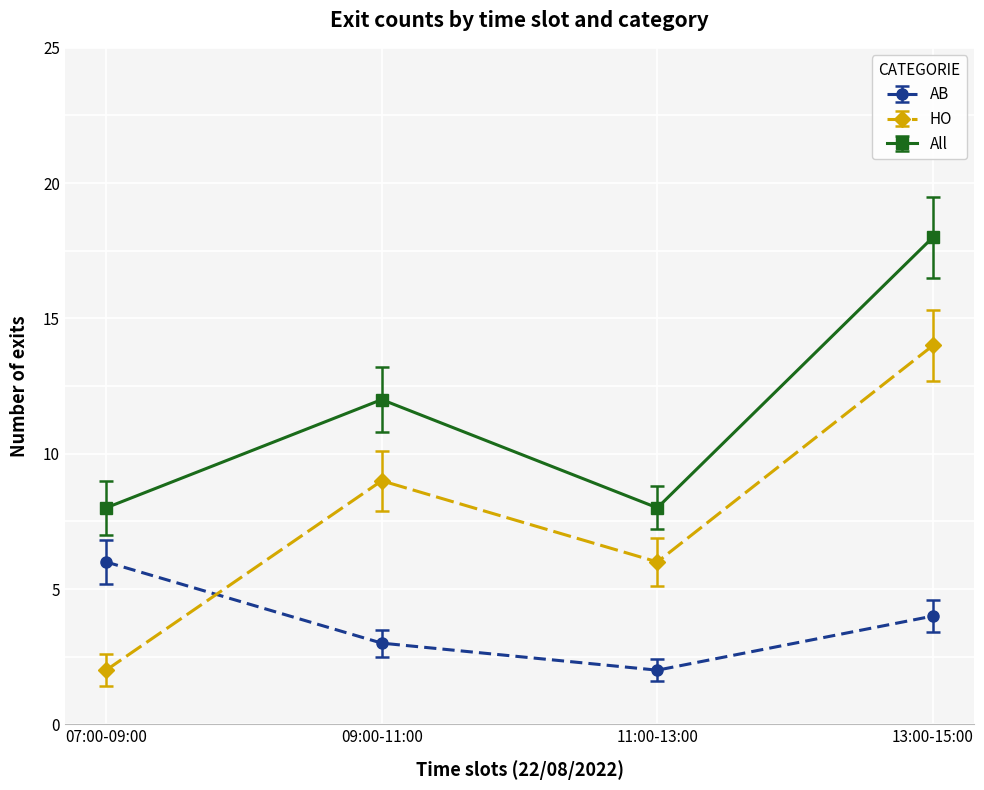

Between which two adjacent categories do AB and HO first intersect?

07:00-09:00 and 09:00-11:00